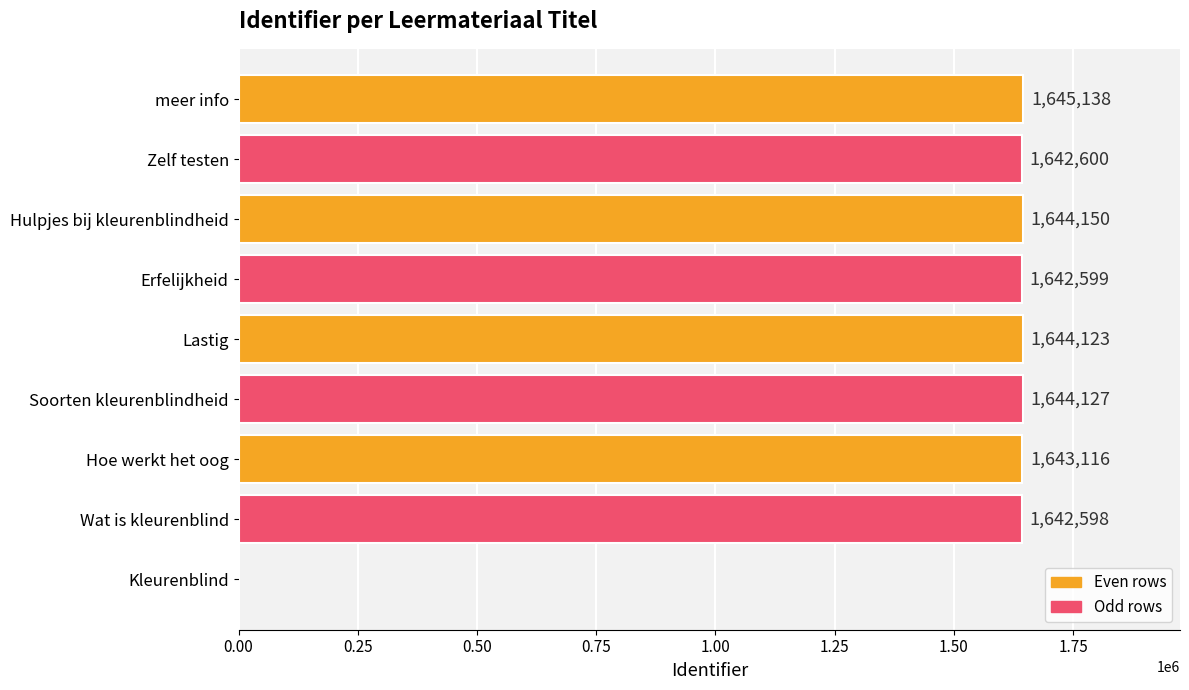

Which has a higher value, Hoe werkt het oog or Hulpjes bij kleurenblindheid?

Hulpjes bij kleurenblindheid